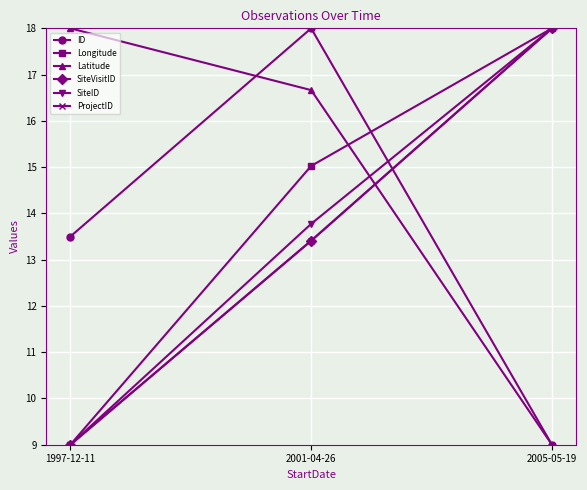

How many lines are shown in the chart?

6